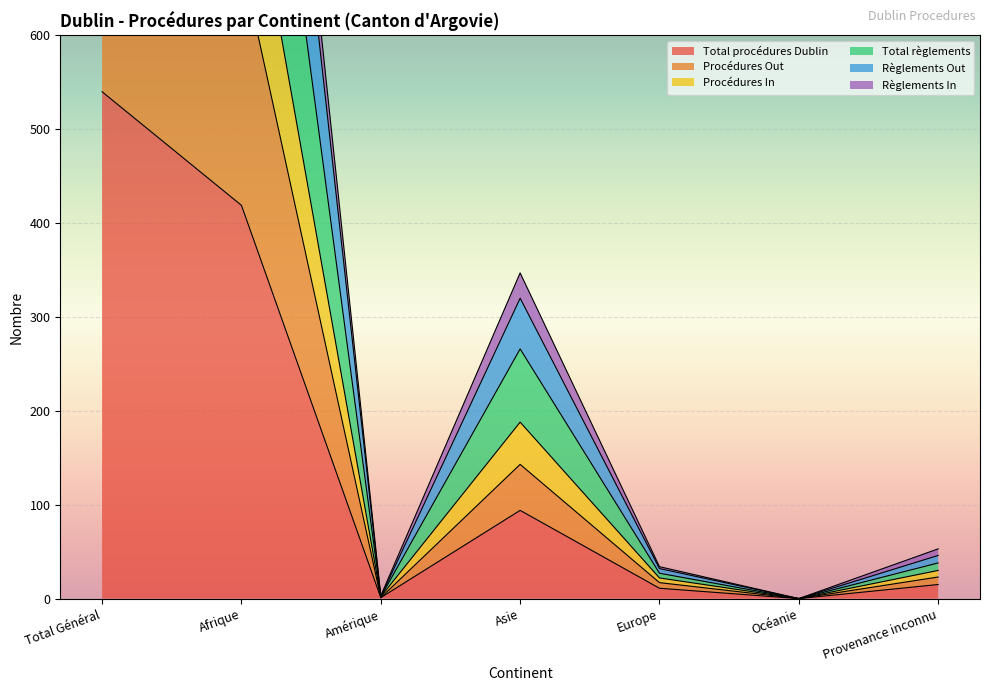

The value of Total règlements at Océanie is 0. True or false?

True